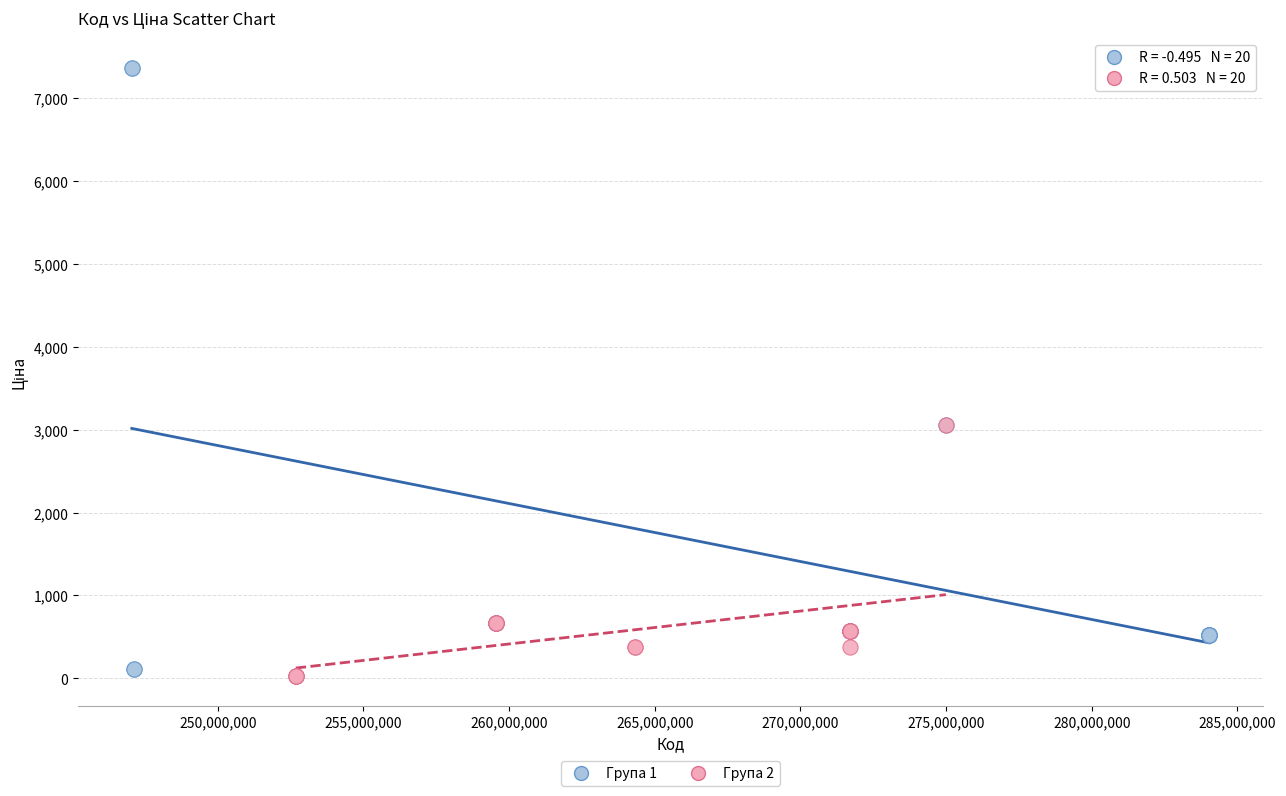

Which series contains the highest Y value?

Група 1